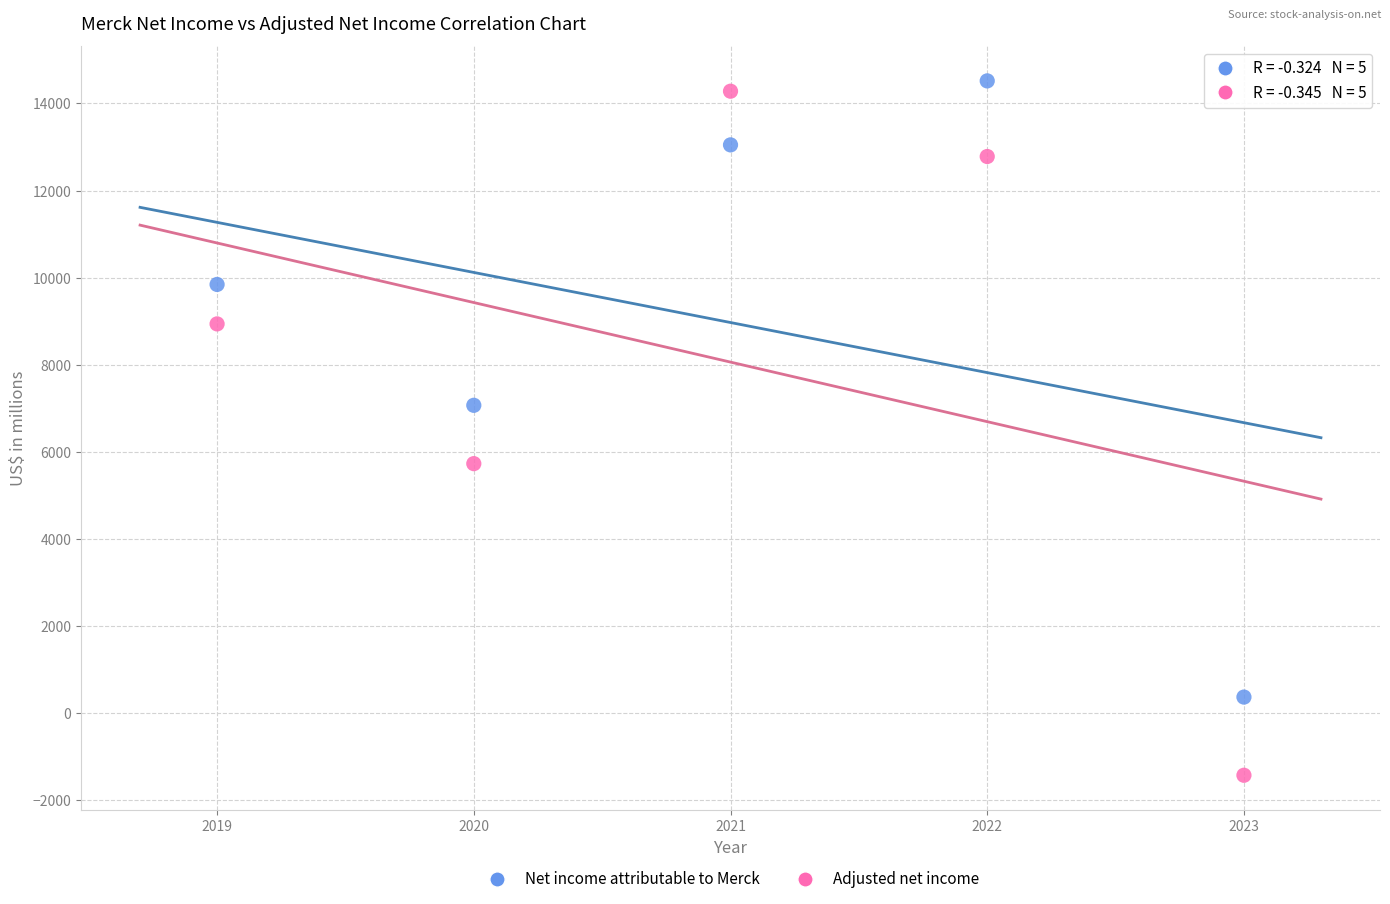

Which series contains the lowest Y value?

Adjusted net income